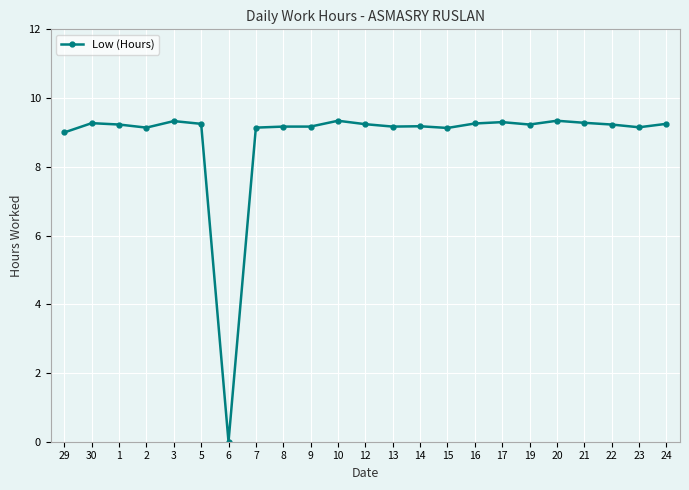

Is it true that the value at 19 is 9.2?

True